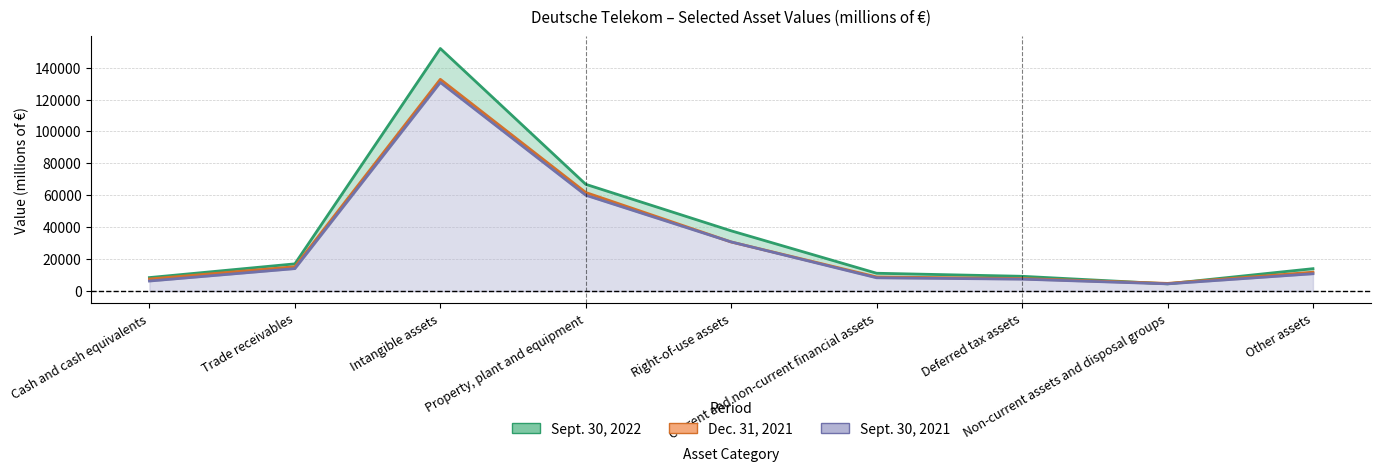

How many values in the Dec. 31, 2021 series exceed 11867?

4